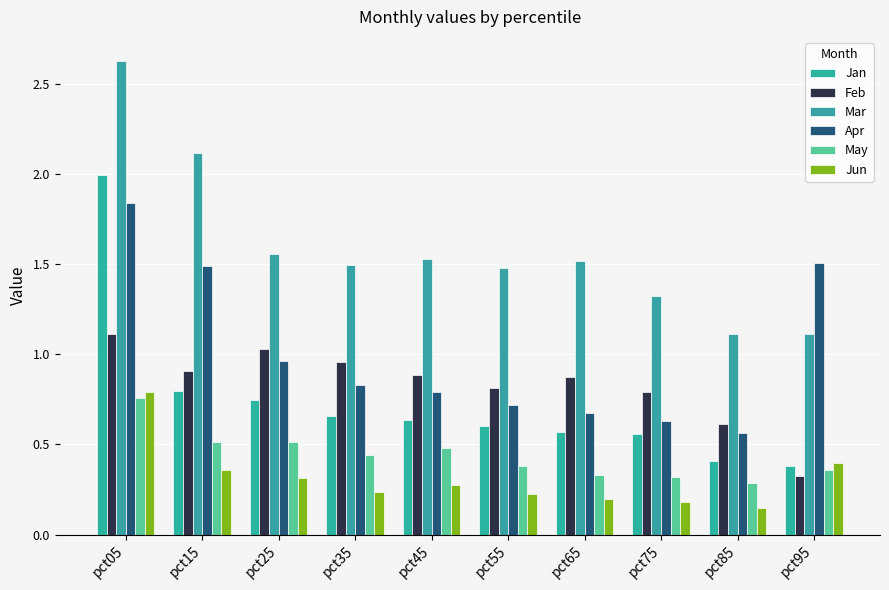

What is the value of the Jan bar at the 4th from the left?

0.7